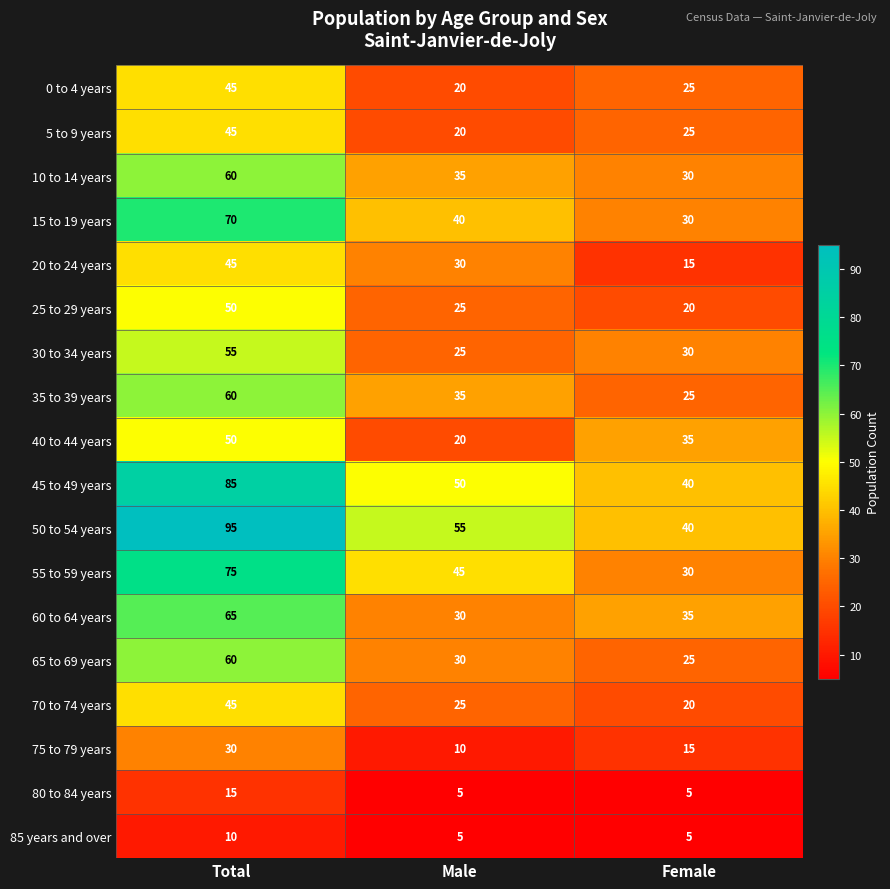

True or false: 60 to 64 years has a value of 30 at Male.

True